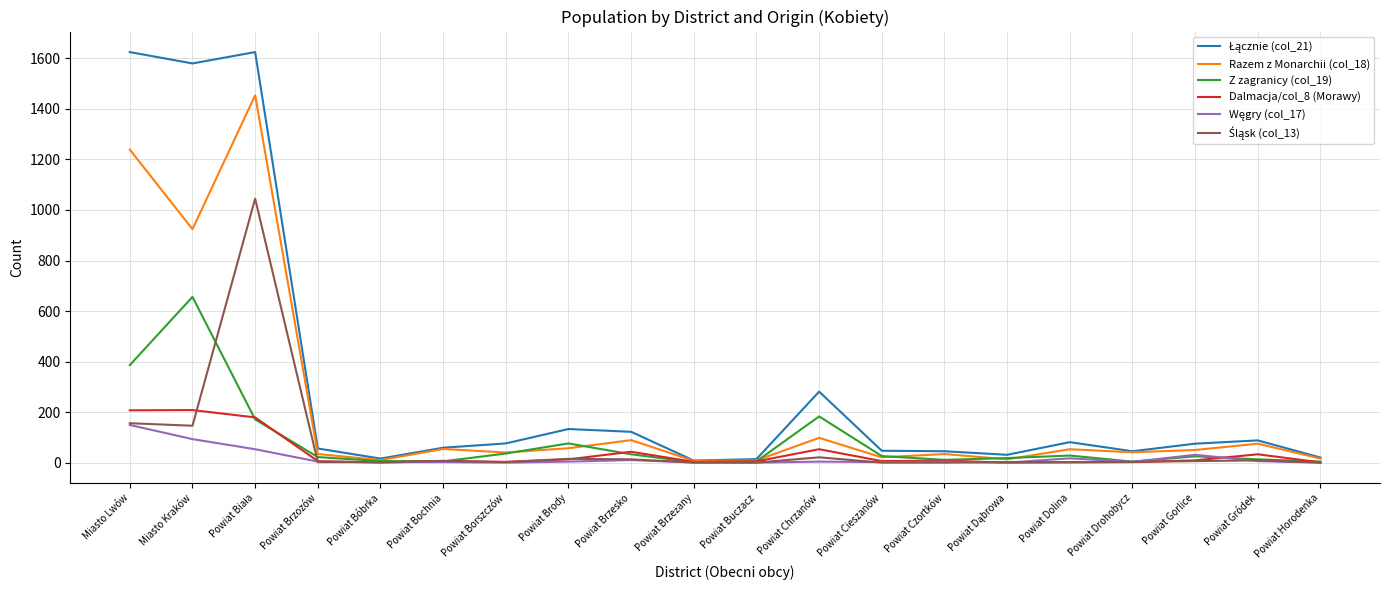

List the series in order of their peak value, highest first.

Łącznie (col_21), Razem z Monarchii (col_18), Śląsk (col_13), Z zagranicy (col_19), Dalmacja/col_8 (Morawy), Węgry (col_17)